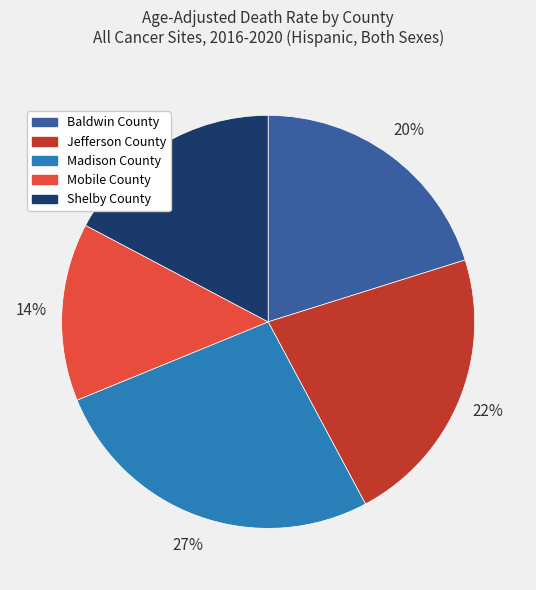

To the nearest percent, what is the difference between the largest and smallest slice percentages?

13%